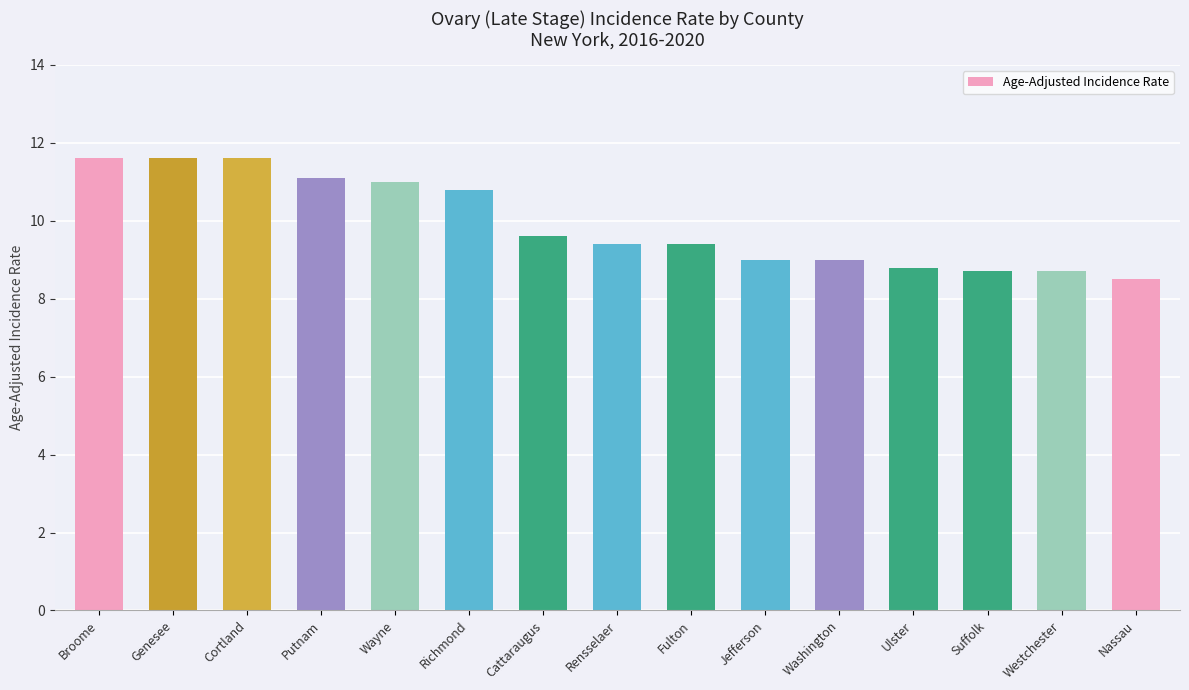

What is the ratio of the value at Jefferson to the value at Genesee?

0.8